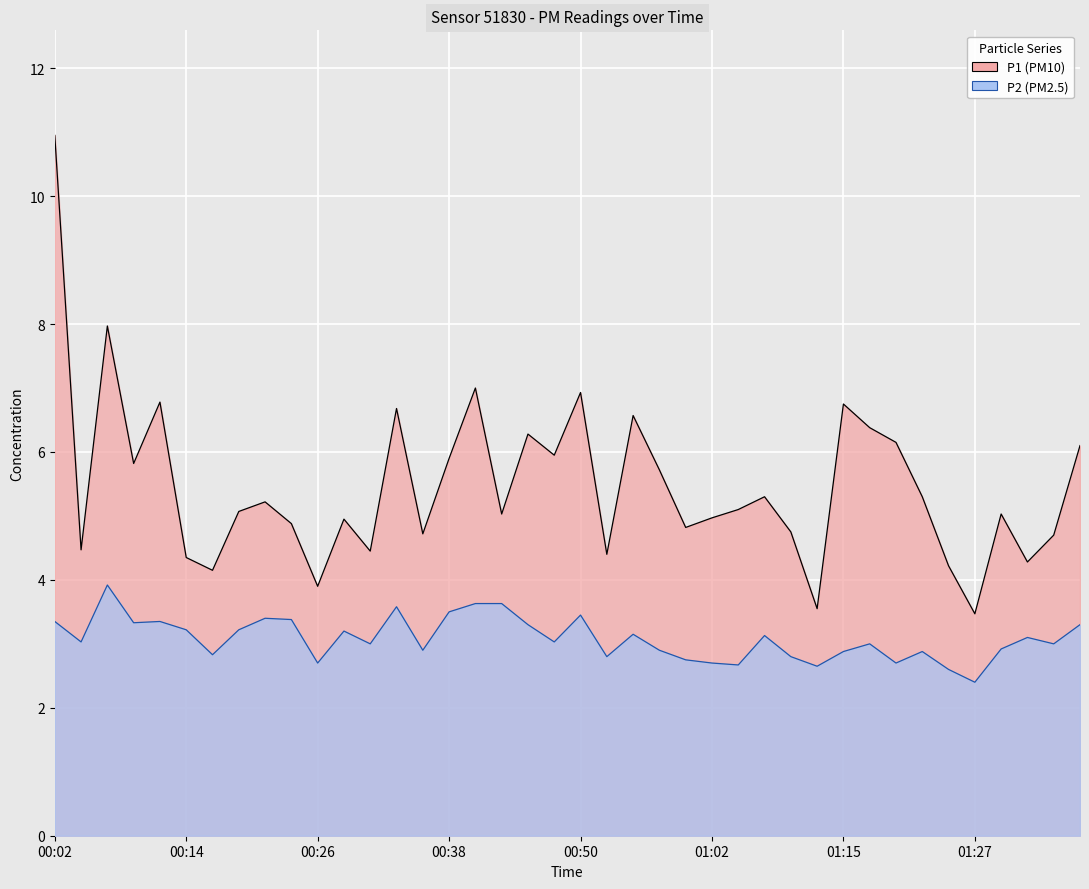

What is the difference between the maximum and second lowest values in the P2 series?

1.3